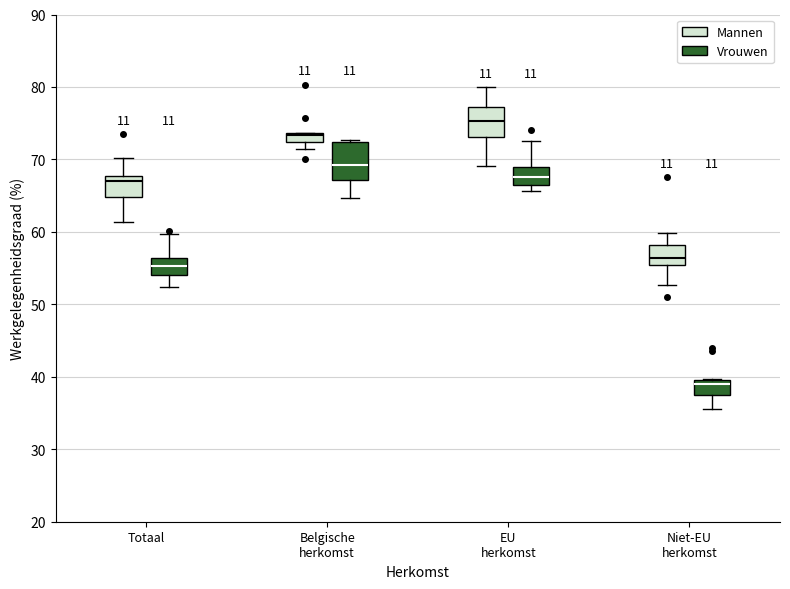

Comparing the boxes themselves (not the whiskers), which one is the tallest?

Belgische herkomst (Vrouwen)